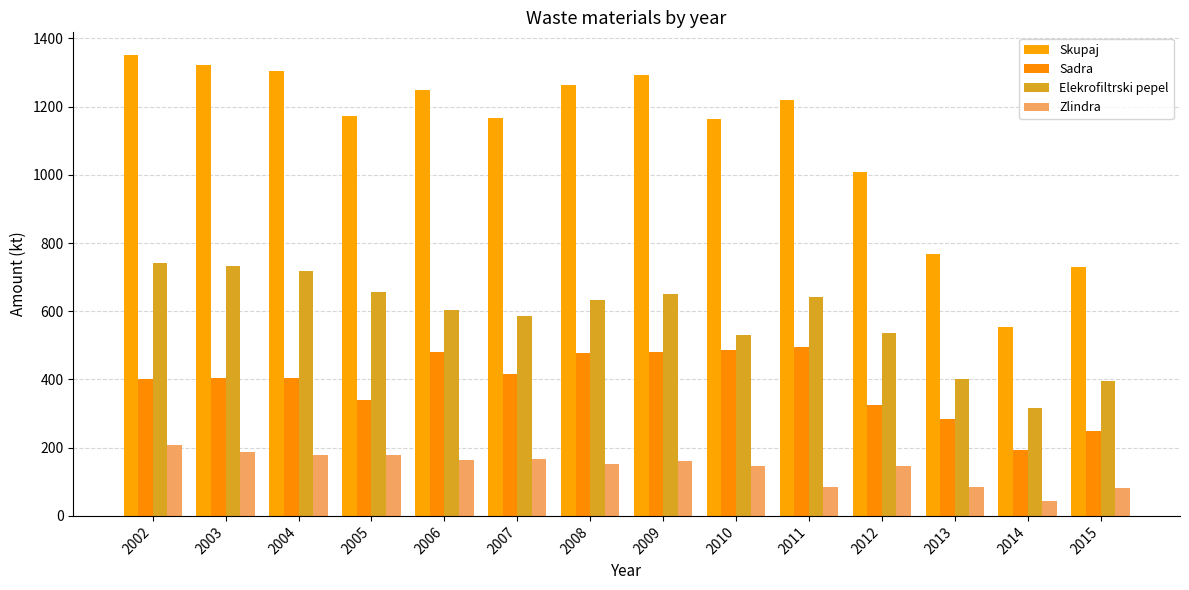

How many distinct data groups are displayed?

4